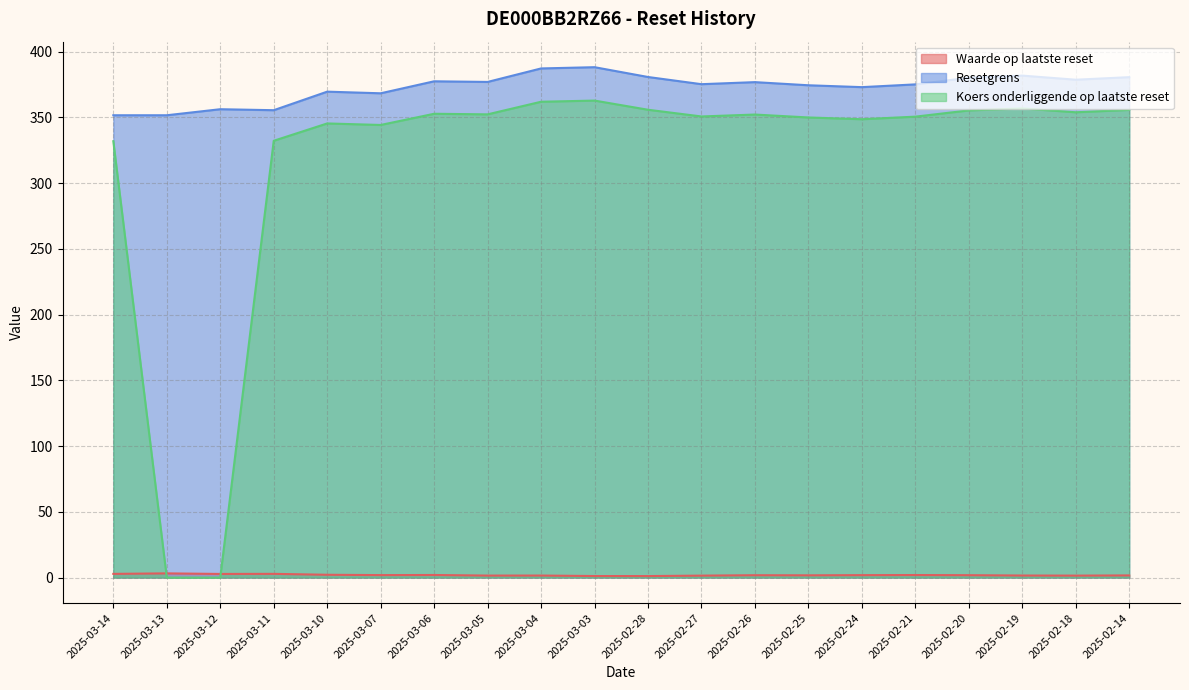

What is the maximum value for Resetgrens?

388.1